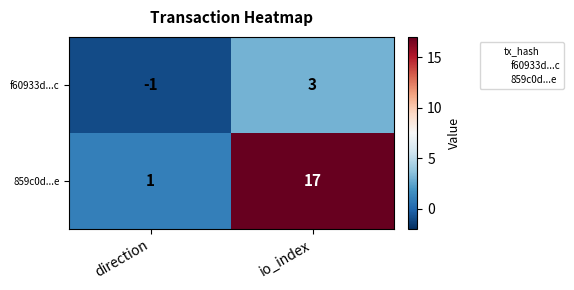

Which series has the largest range (max minus min)?

859c0d...e